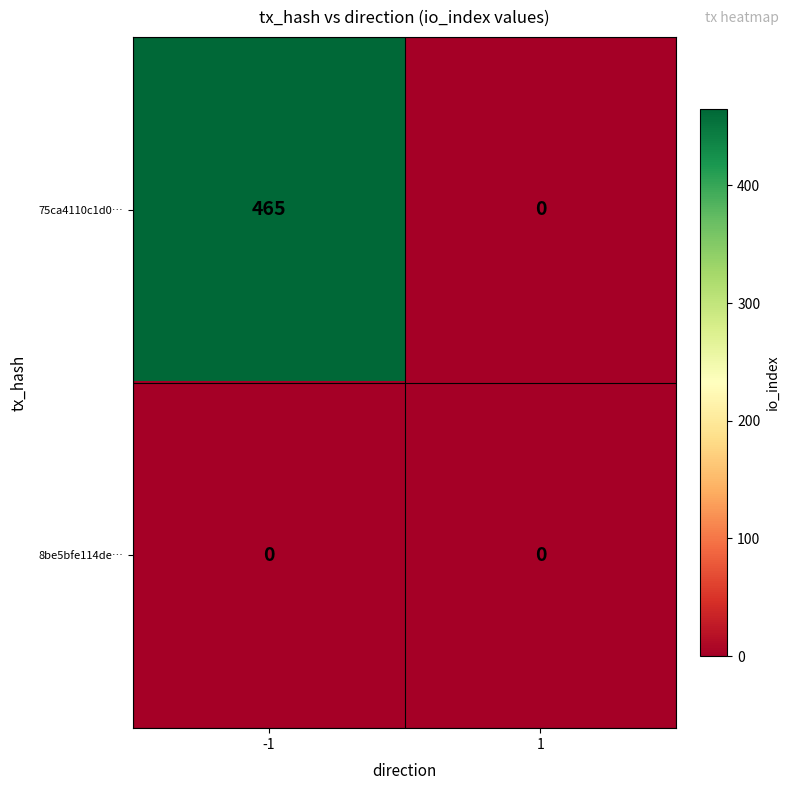

List the labels in order of 75ca4110c1d0… value, largest first.

-1, 1